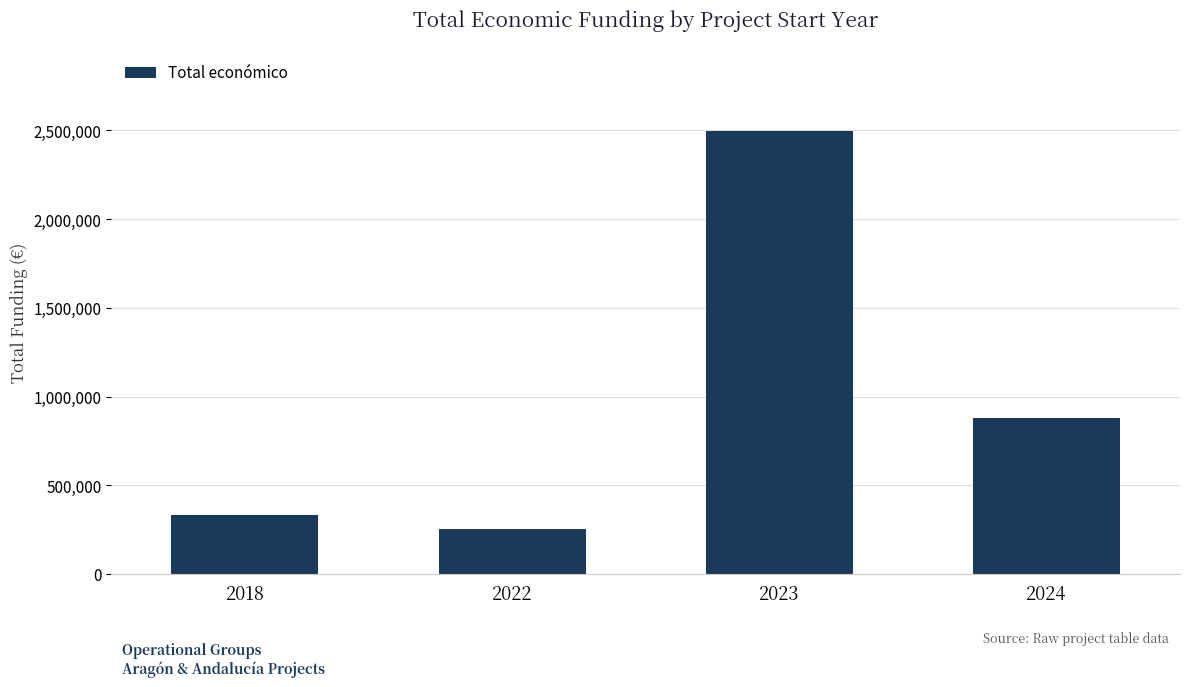

How many bars are there in total?

4